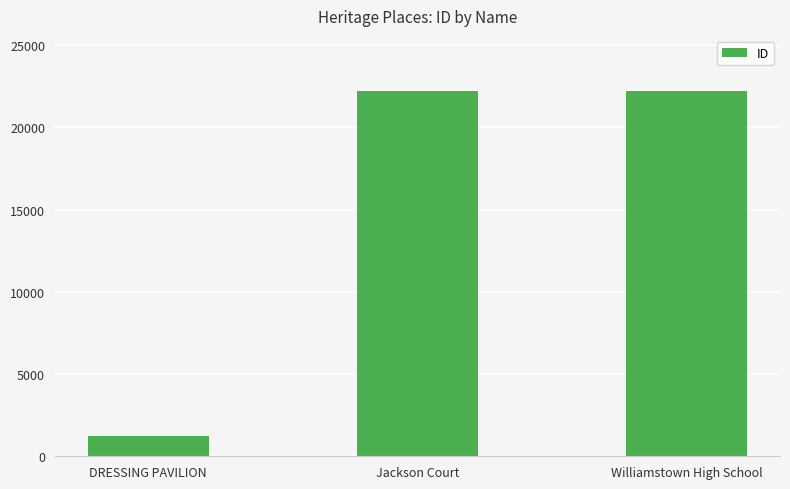

How many bars are there in total?

3